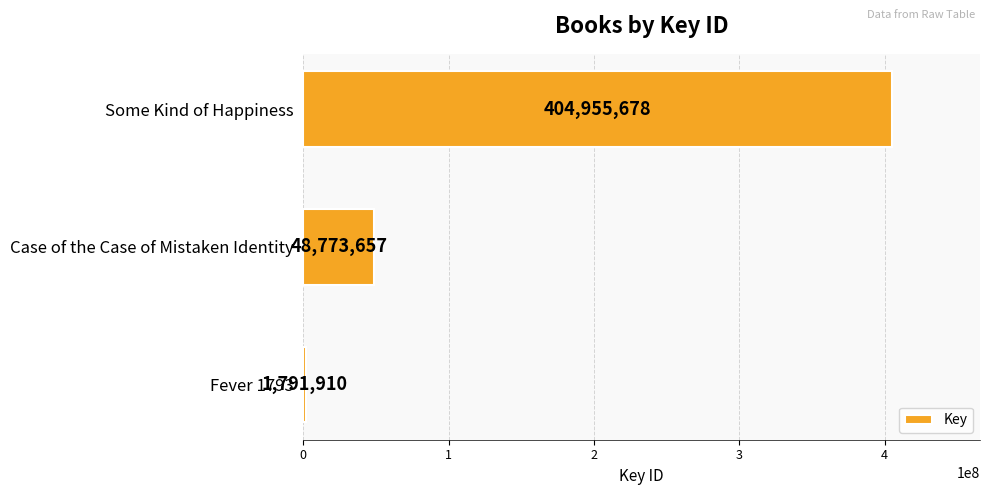

Are the bars horizontal?

Yes